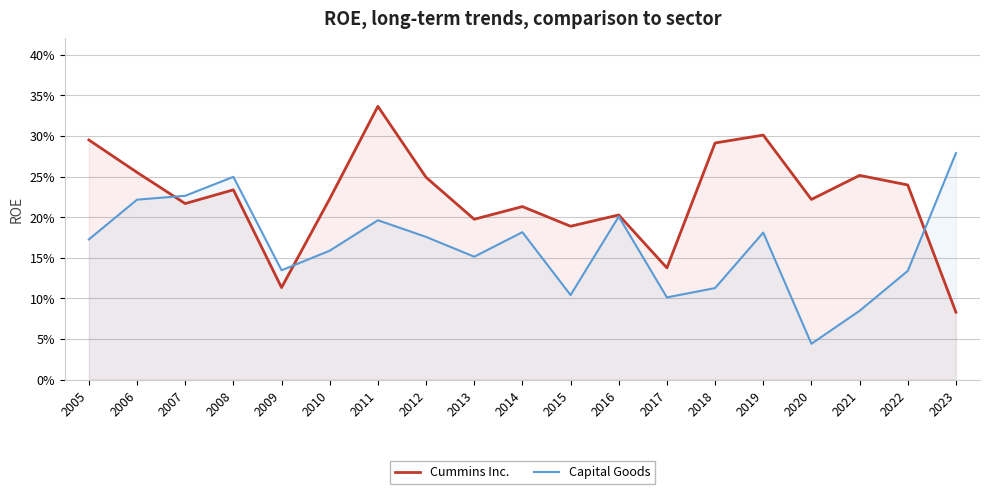

At which label does Cummins Inc. reach its minimum?

2023